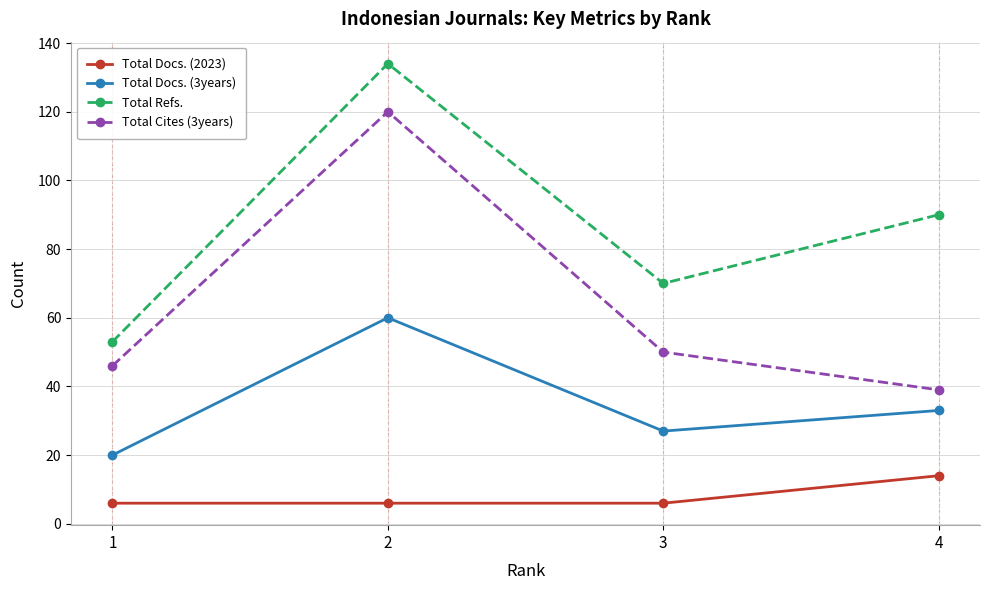

Rank the categories by Total Docs. (3years) value from lowest to highest.

1, 3, 4, 2